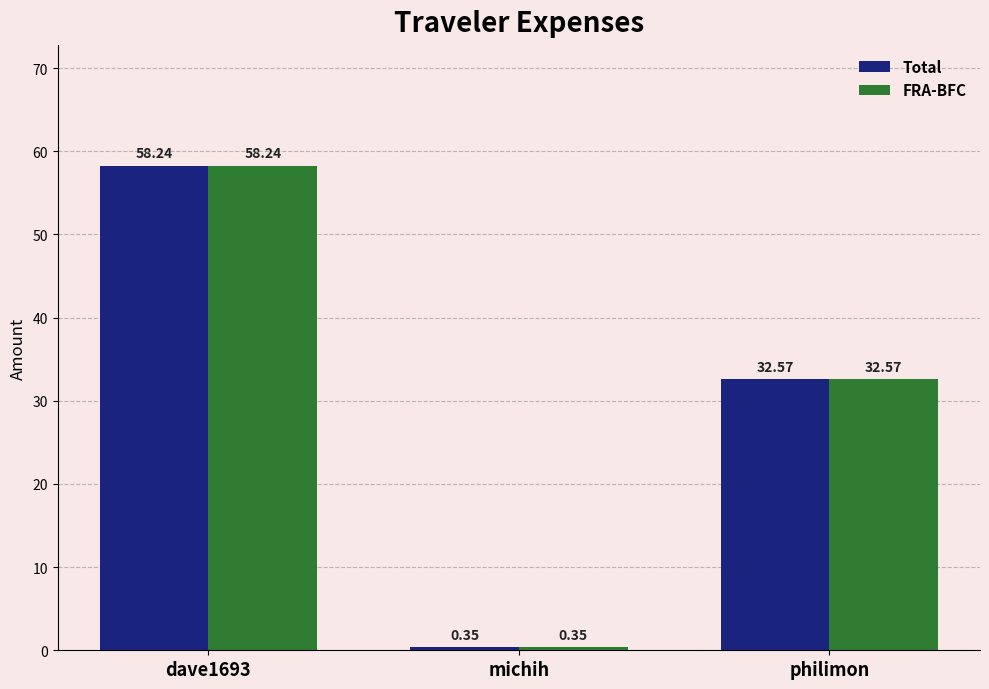

Is it true that FRA-BFC equals 58.2 at dave1693?

True